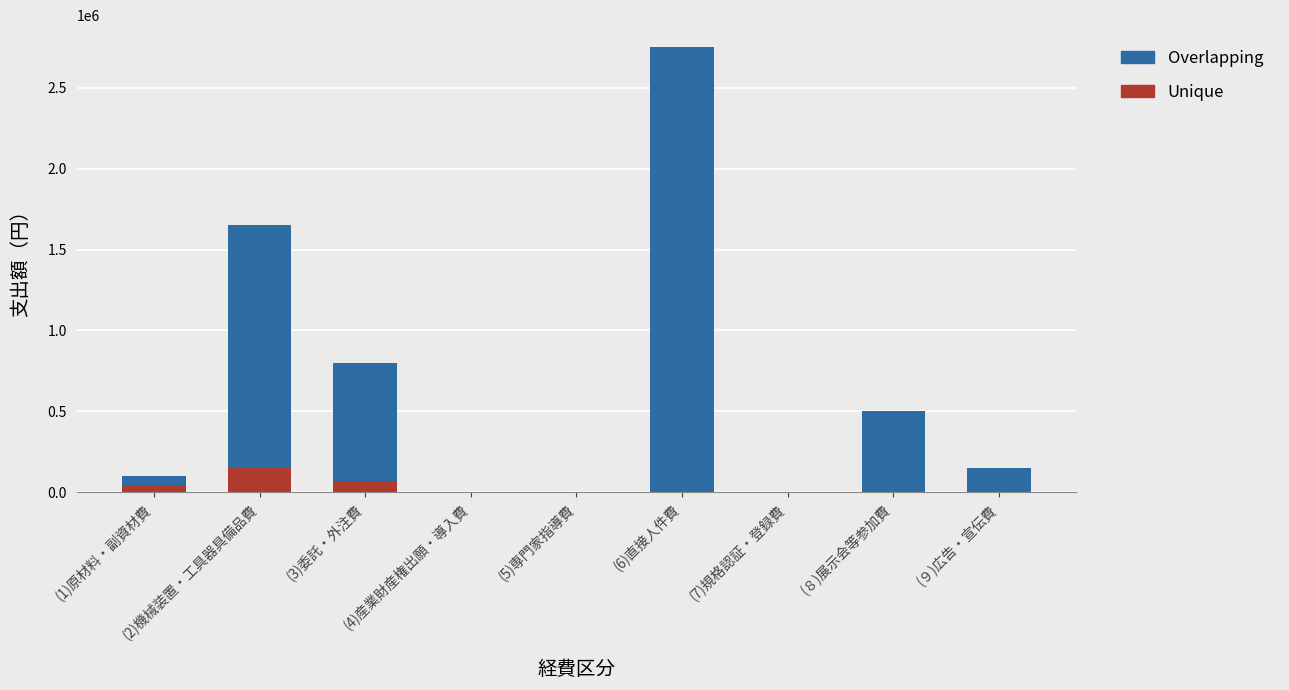

What is the sum of all Unique values?

260000